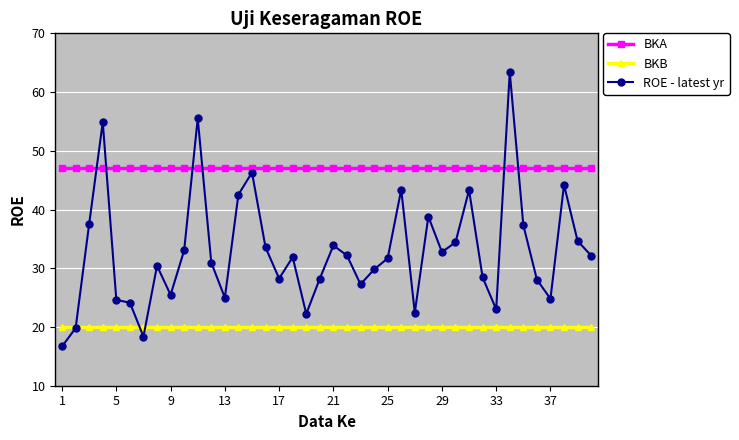

Rank the series by their average value, from lowest to highest.

BKB, ROE - latest yr, BKA